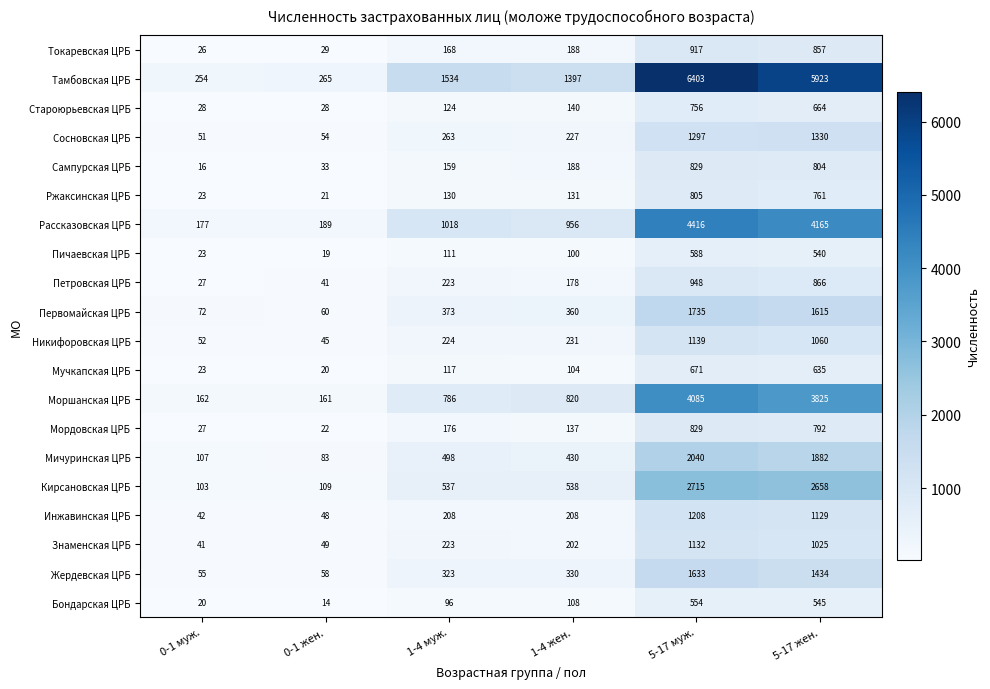

List the labels in order of Петровская ЦРБ value, smallest first.

0-1 муж., 0-1 жен., 1-4 жен., 1-4 муж., 5-17 жен., 5-17 муж.